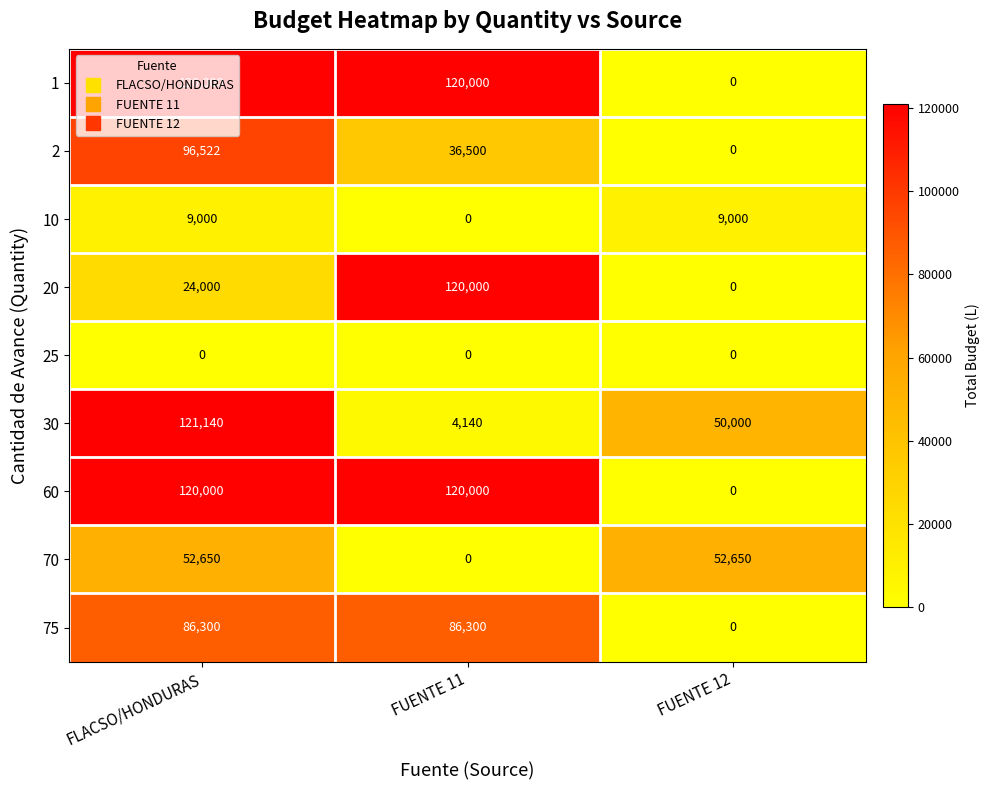

Rank the categories by 20 value from highest to lowest.

FUENTE 11, FLACSO/HONDURAS, FUENTE 12